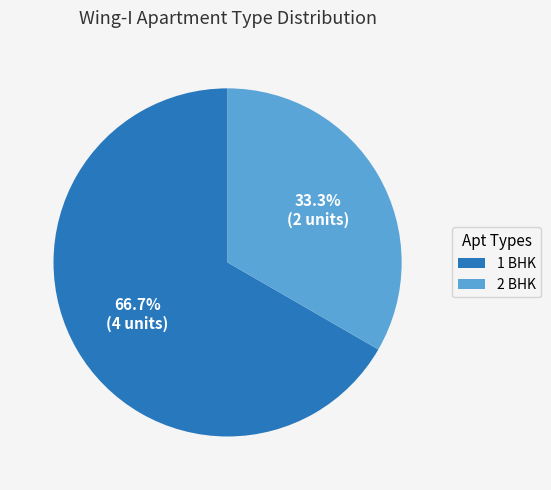

Which has a higher value, 1 BHK or 2 BHK?

1 BHK